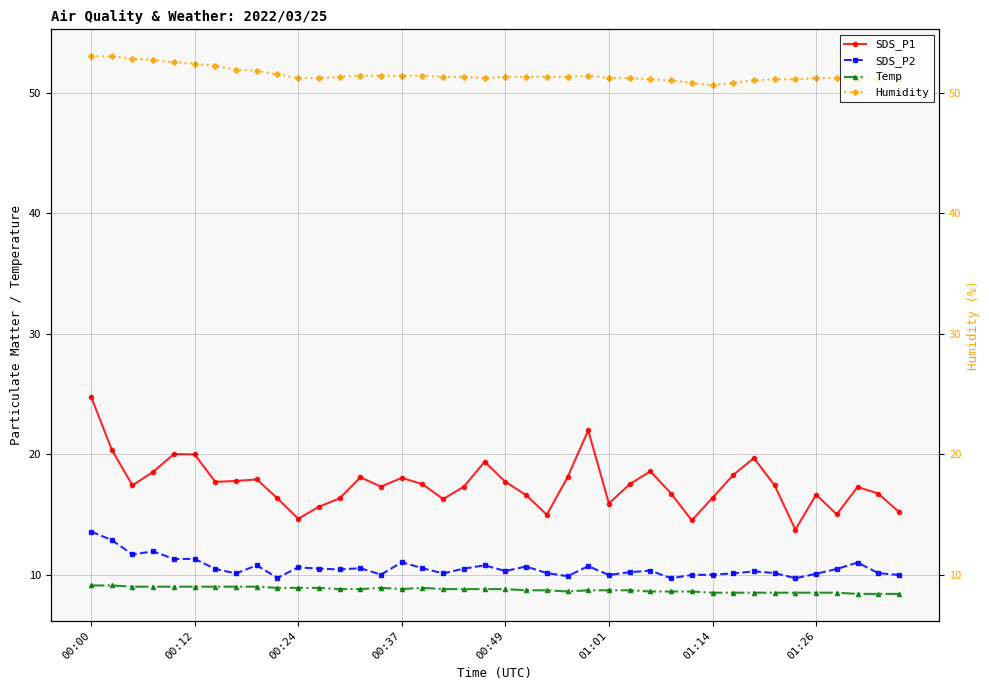

True or false: SDS_P2 and SDS_P1 cross at least once.

False